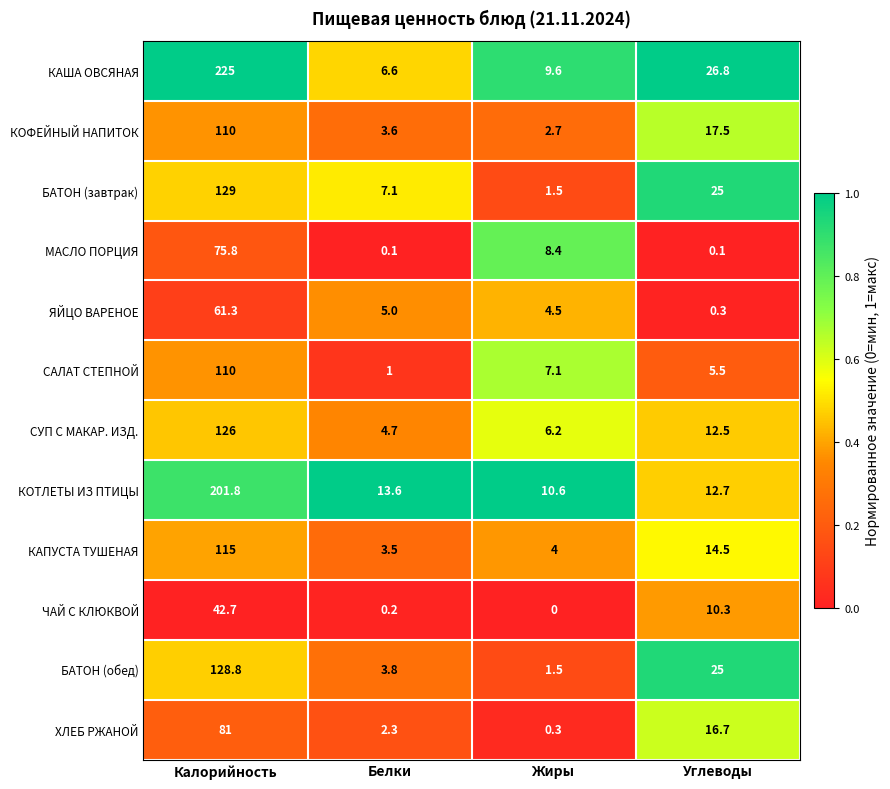

Which category has the lowest value across all series?

Жиры